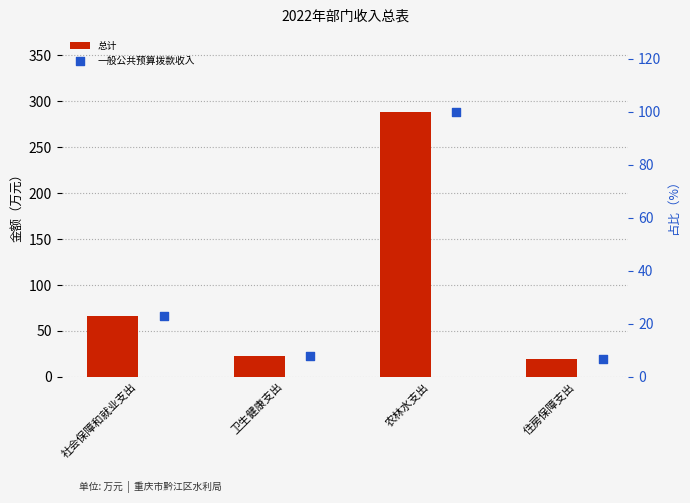

Which series reaches the minimum Y coordinate?

一般公共预算拨款收入